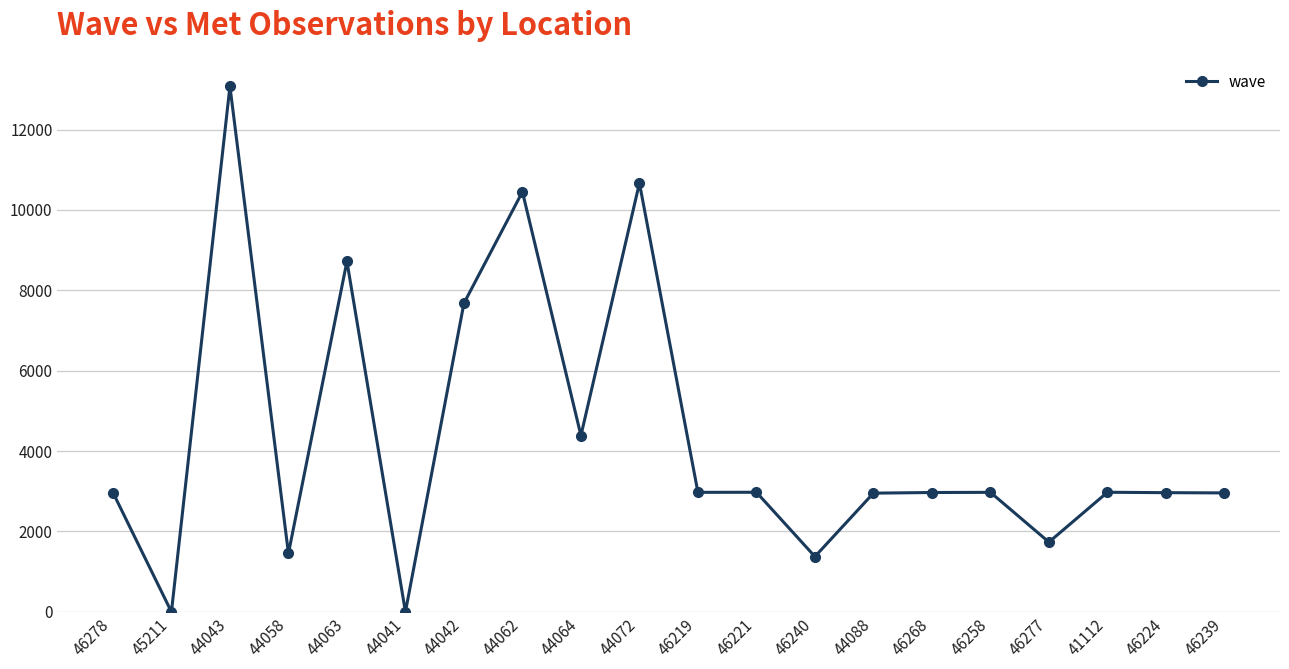

Where is the data nearest to the value 6538?

44042